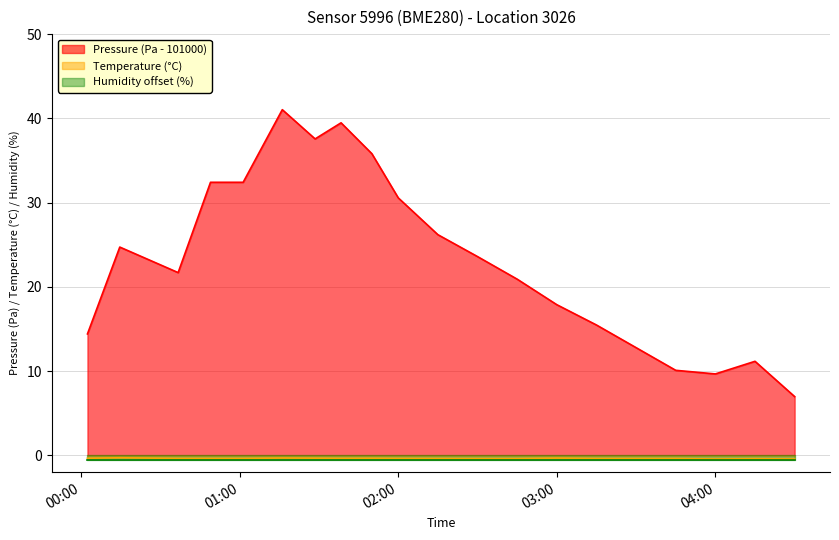

Between 2022-12-11T00:14:37 and 2022-12-11T00:36:42, which series saw the biggest shift?

Pressure